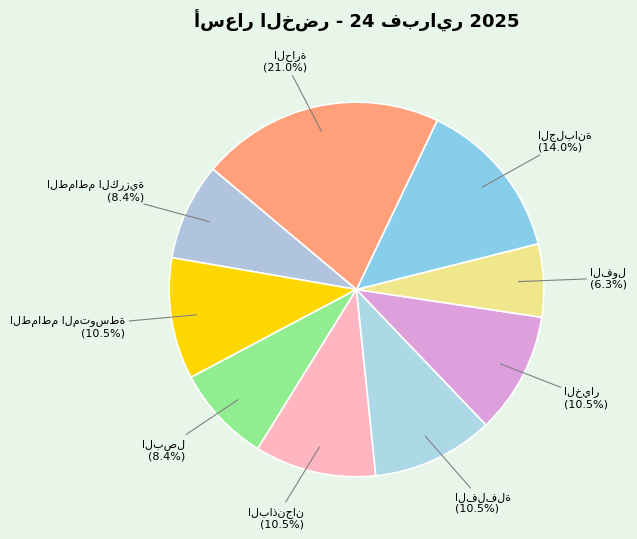

Is there a majority slice in this chart?

No